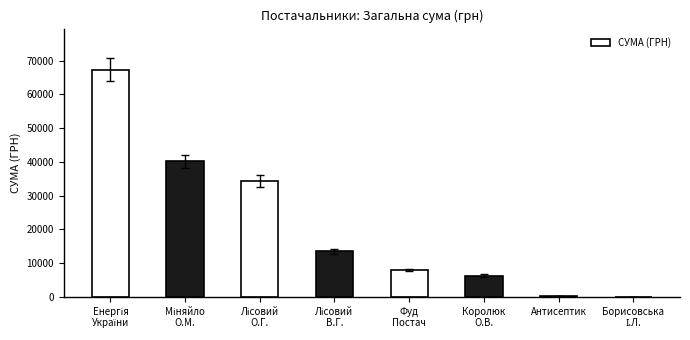

Is it true that the value at Королюк
О.В. is 6369.8?

True